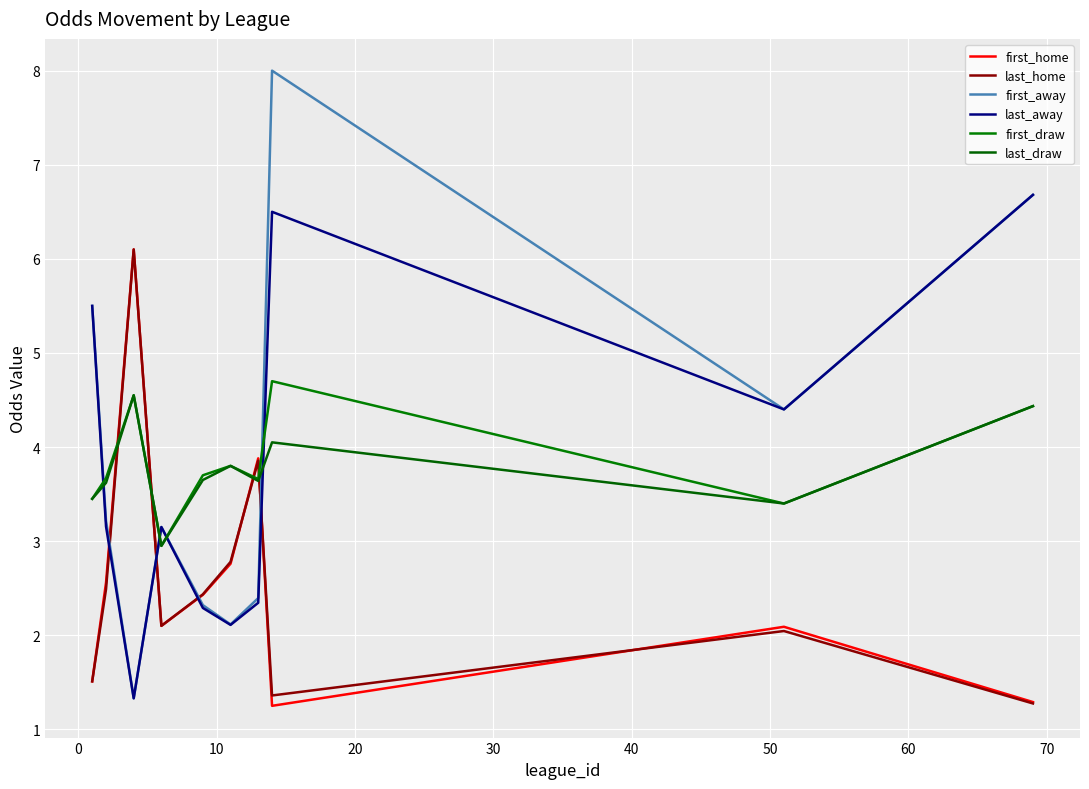

Does the chart have visible grid lines?

Yes